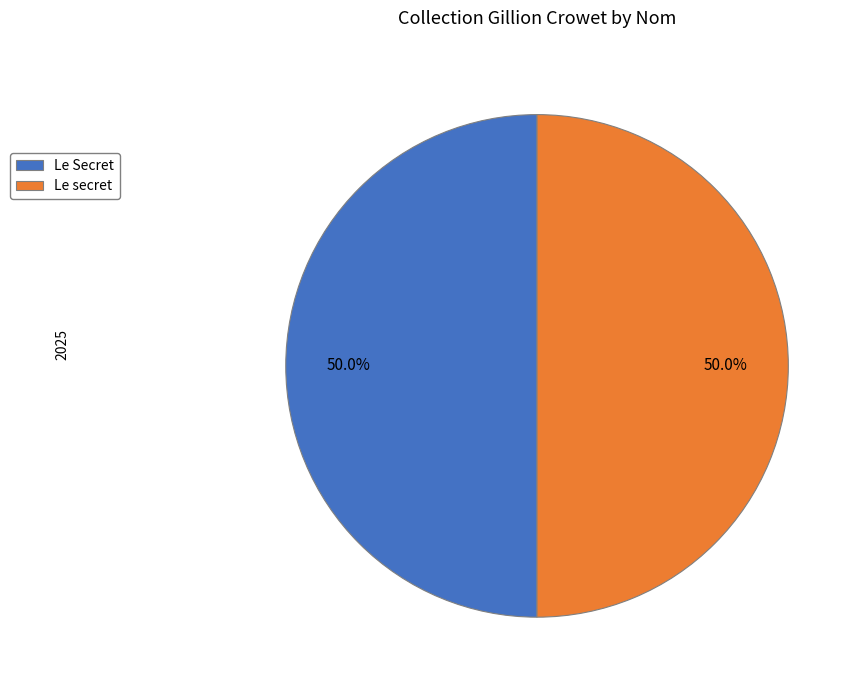

What is the ratio of the value at Le secret to the value at Le Secret?

1.0